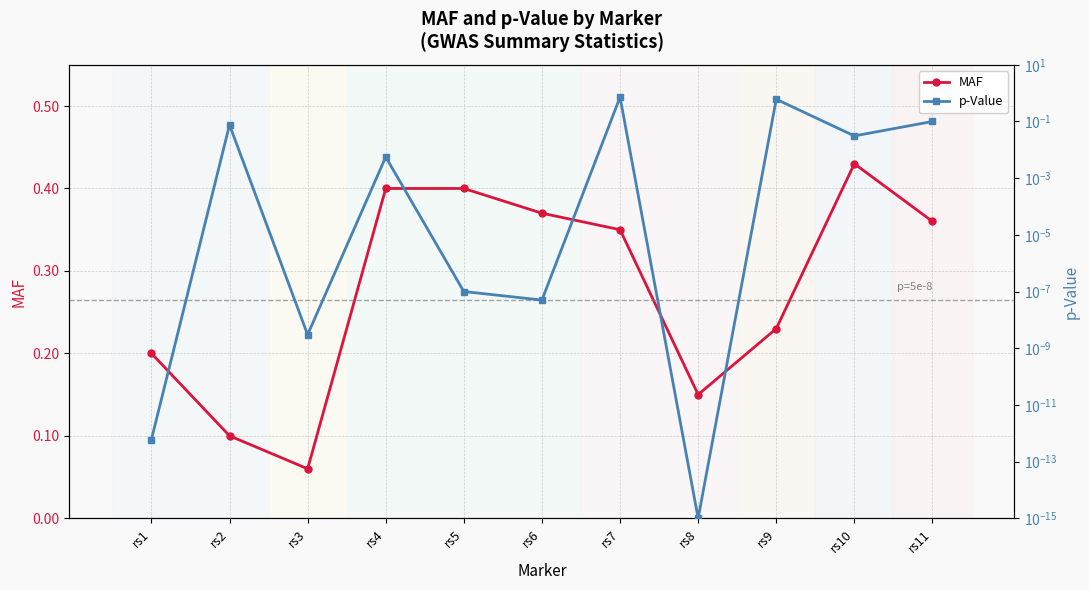

At which category is the sum across all series the highest?

rs7